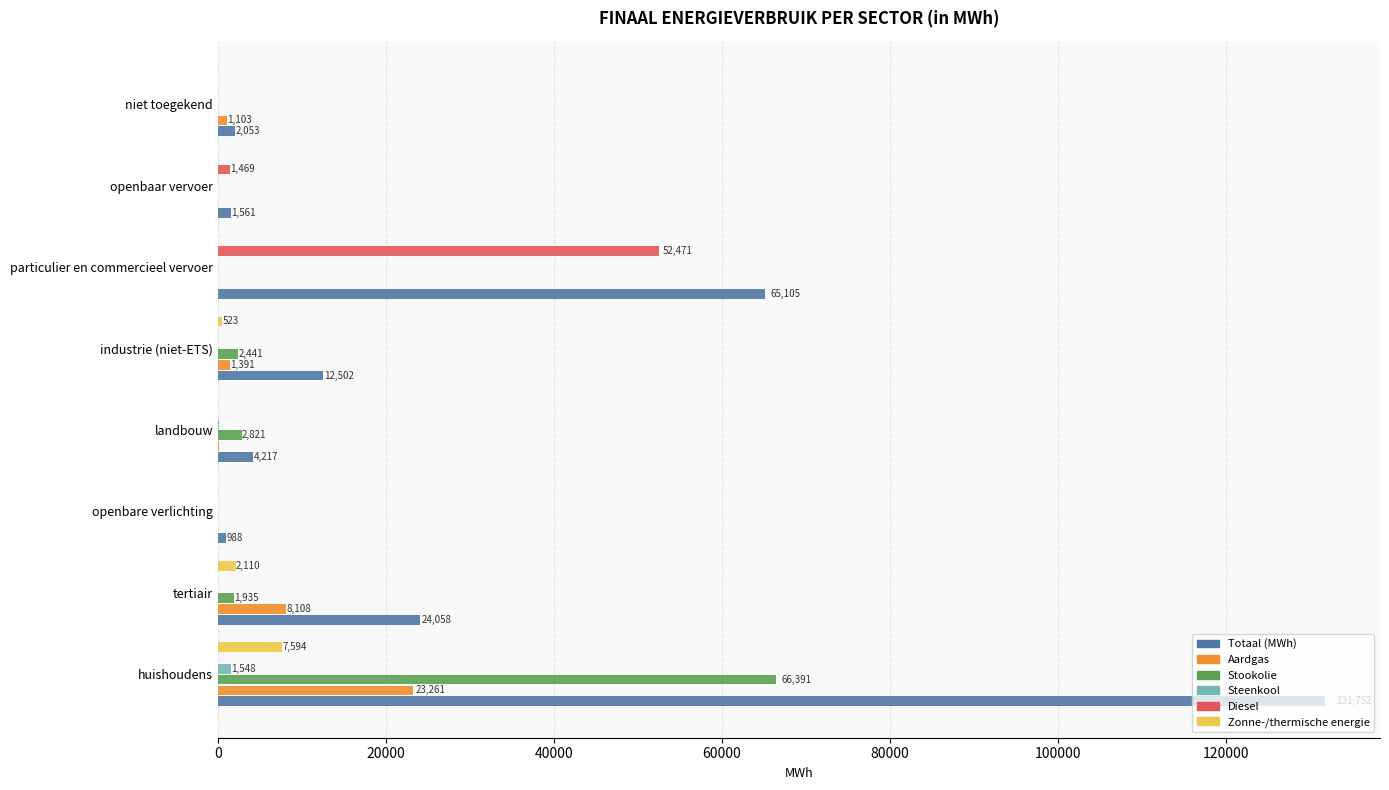

What is the sum of all Aardgas values?

33981.6